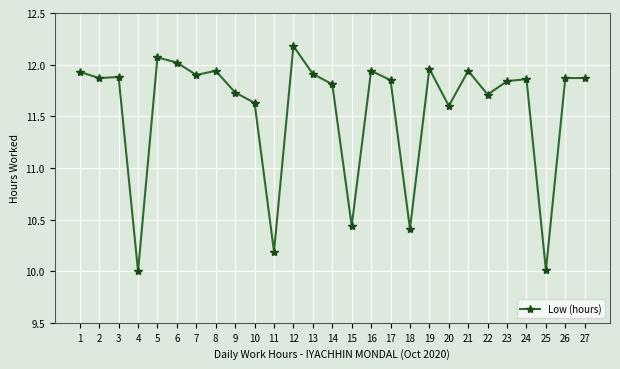

What is the smallest value displayed?

10.0